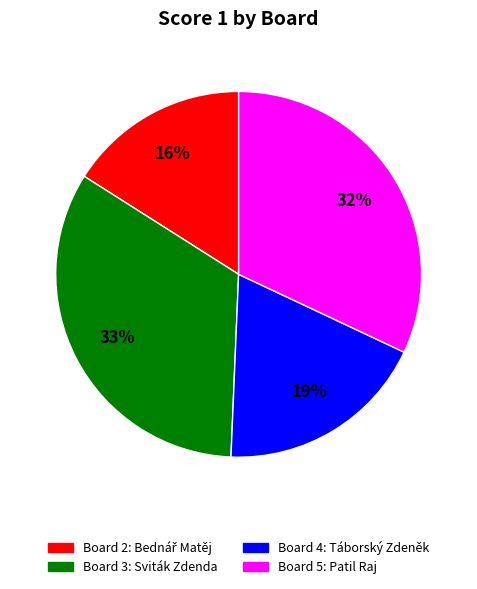

How many slices are in this pie chart?

4